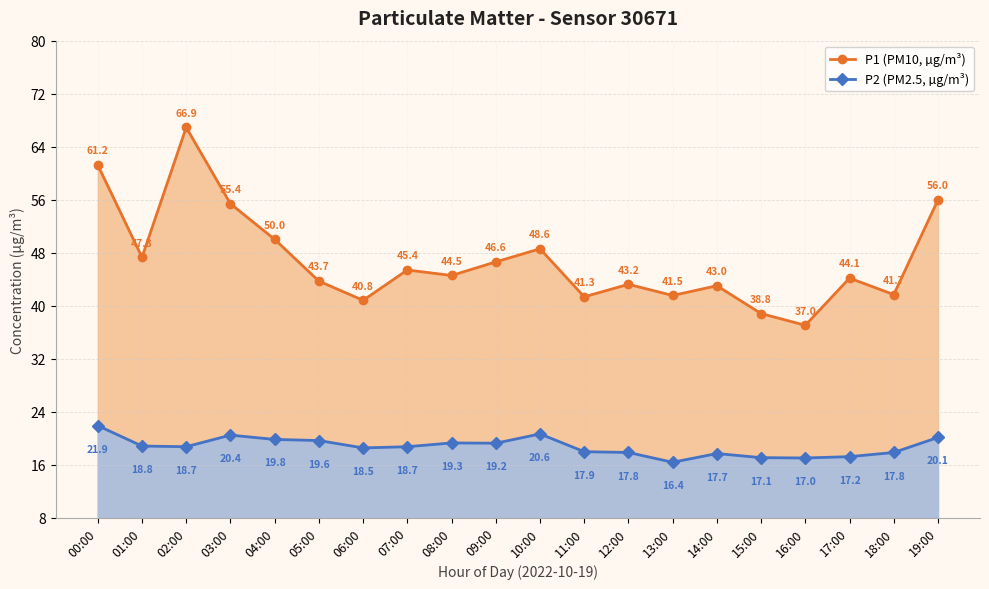

Where is P1 (PM10, µg/m³) nearest to the value 51?

04:00